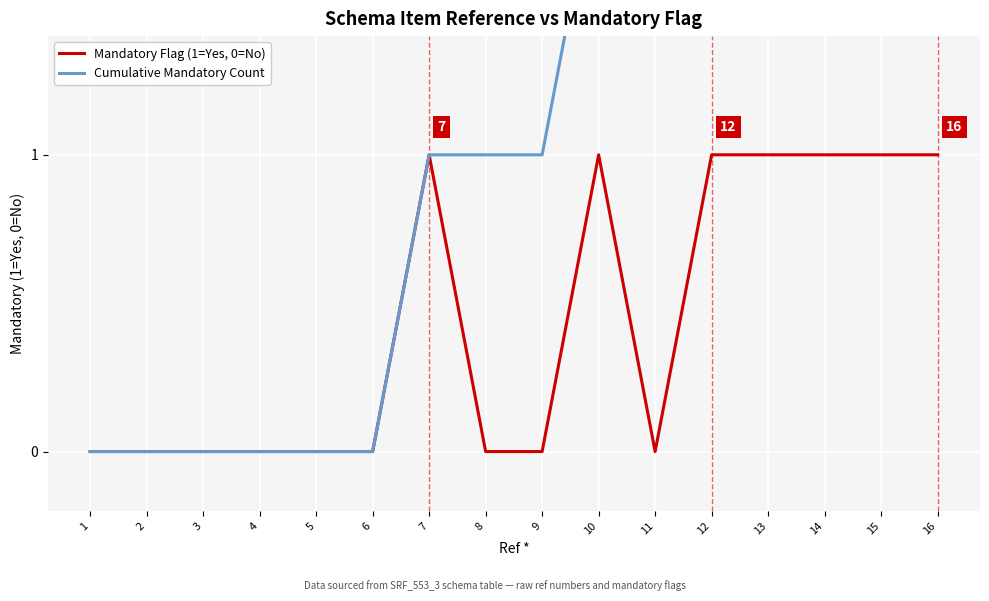

What is the sum of all Mandatory Flag (1=Yes, 0=No) values?

7